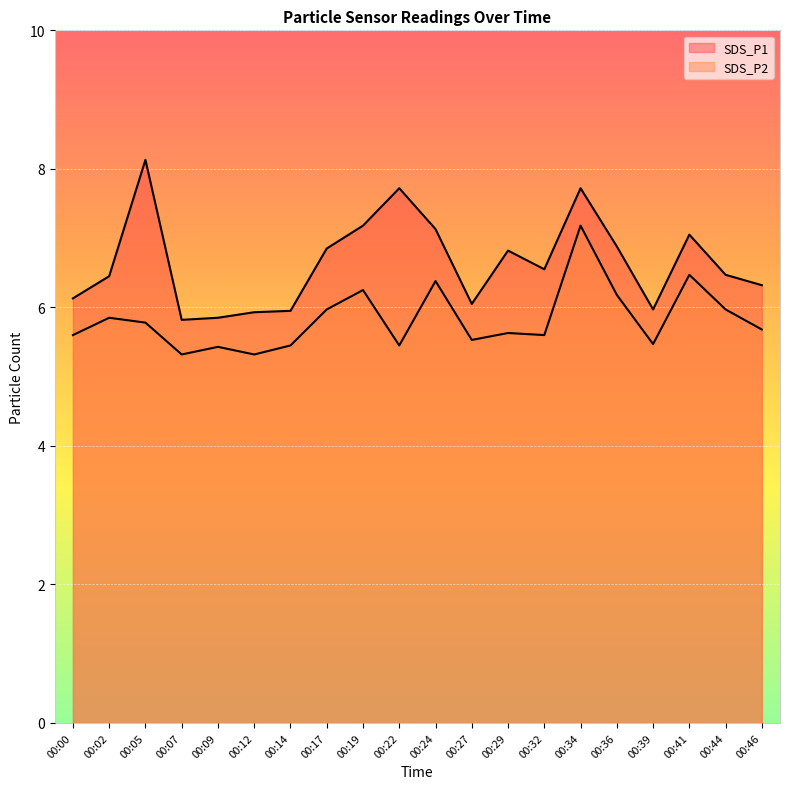

True or false: SDS_P1 and SDS_P2 cross at least once.

False